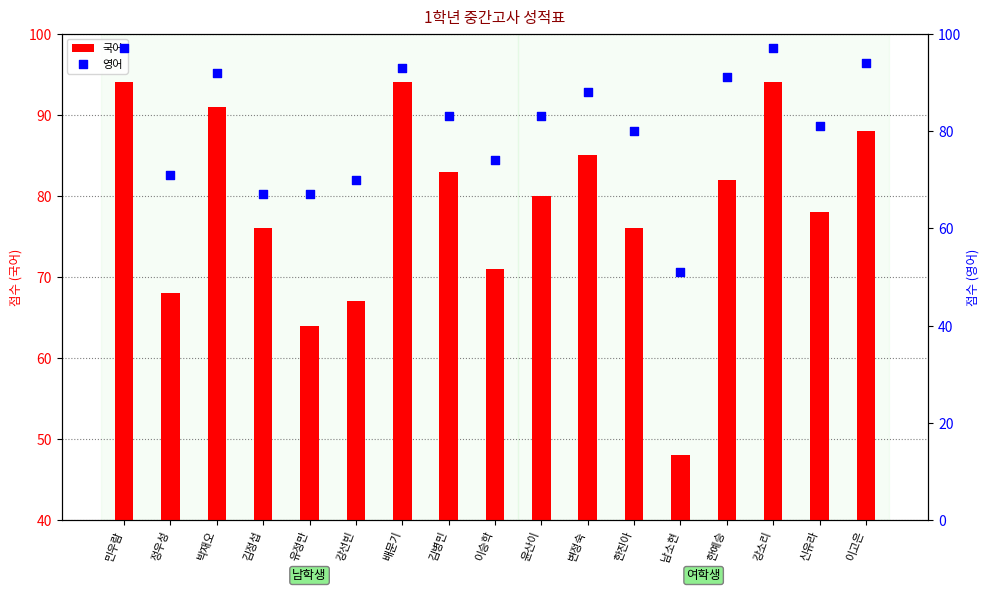

At which category is the sum across all series the highest?

민우람